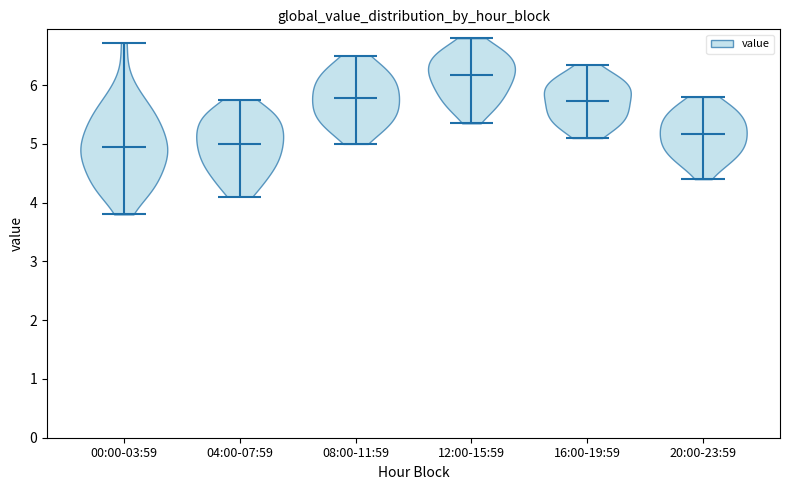

Reading left to right, read every violin against the y-axis: where its median line is, and the lowest and highest points it reaches. The values are not printed on the chart, so give them approximately, as read against the axis.

00:00-03:59: median line 5.0, lowest point 3.8, highest point 6.7
04:00-07:59: median line 5.0, lowest point 4.1, highest point 5.8
08:00-11:59: median line 5.8, lowest point 5.0, highest point 6.5
12:00-15:59: median line 6.2, lowest point 5.4, highest point 6.8
16:00-19:59: median line 5.7, lowest point 5.1, highest point 6.4
20:00-23:59: median line 5.2, lowest point 4.4, highest point 5.8